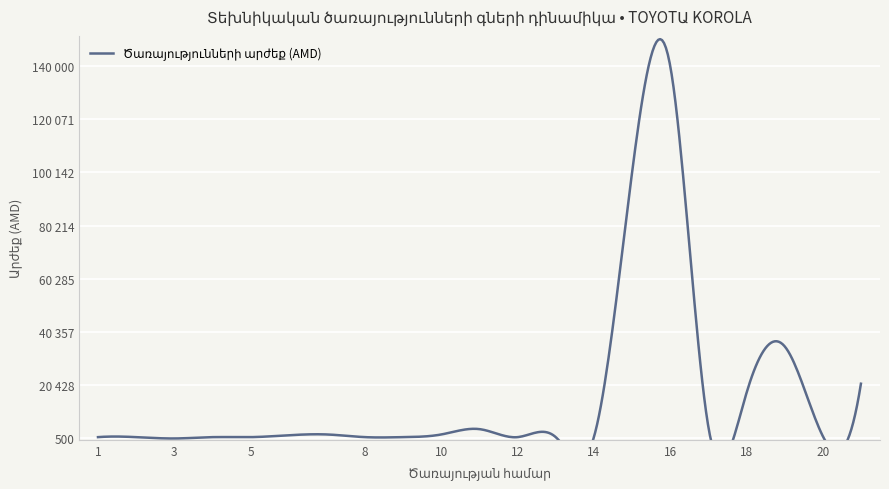

How many distinct data groups are displayed?

1